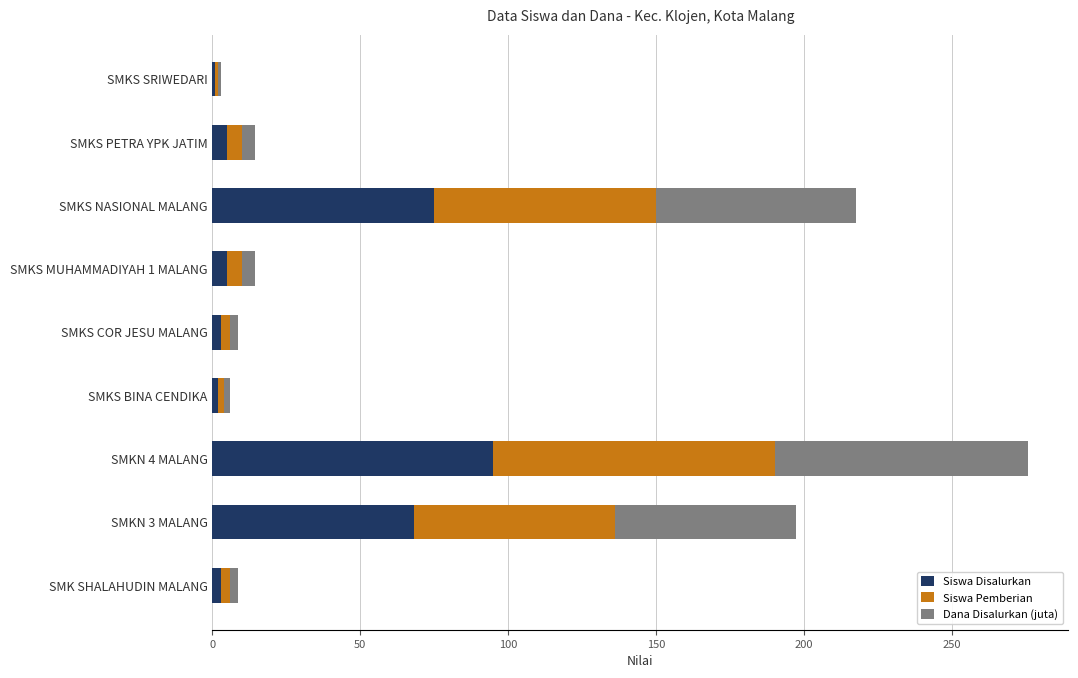

What is the total value across all series at SMKN 4 MALANG?

275.5